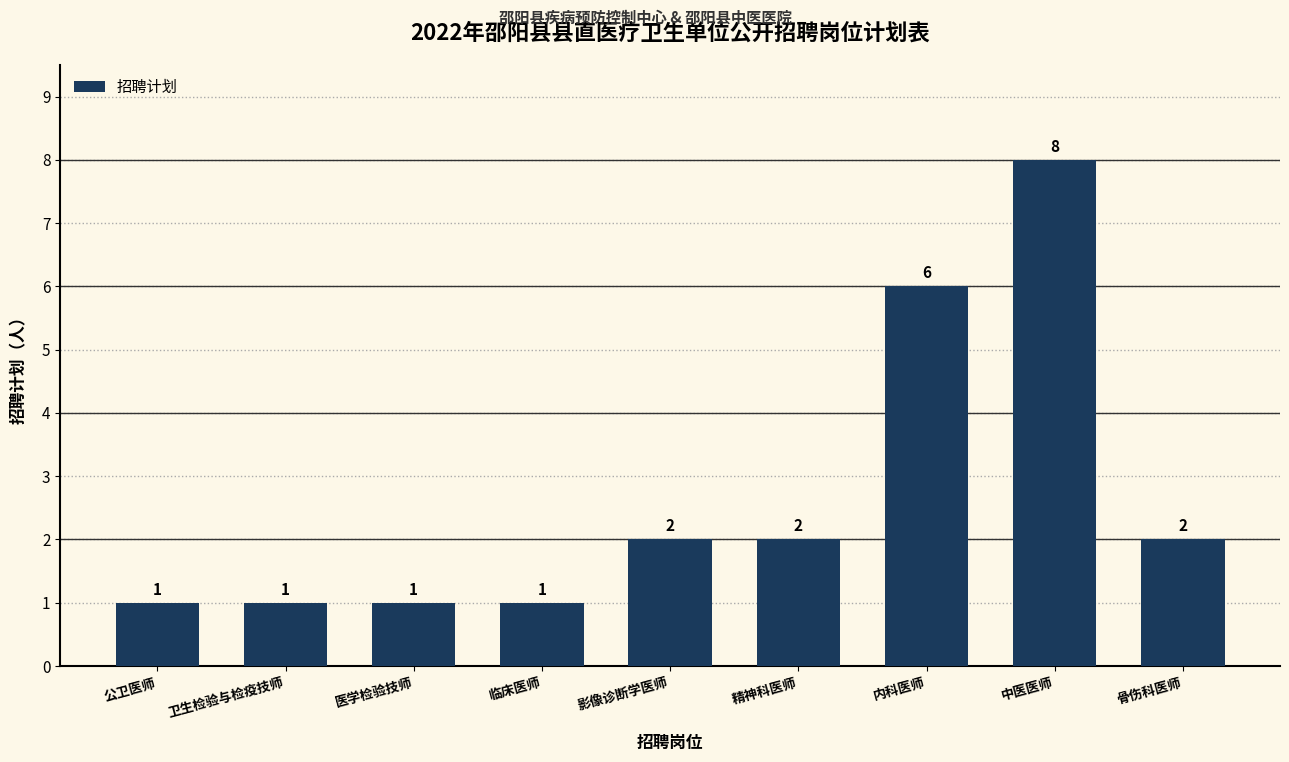

Which label corresponds to the largest value in the chart?

中医医师